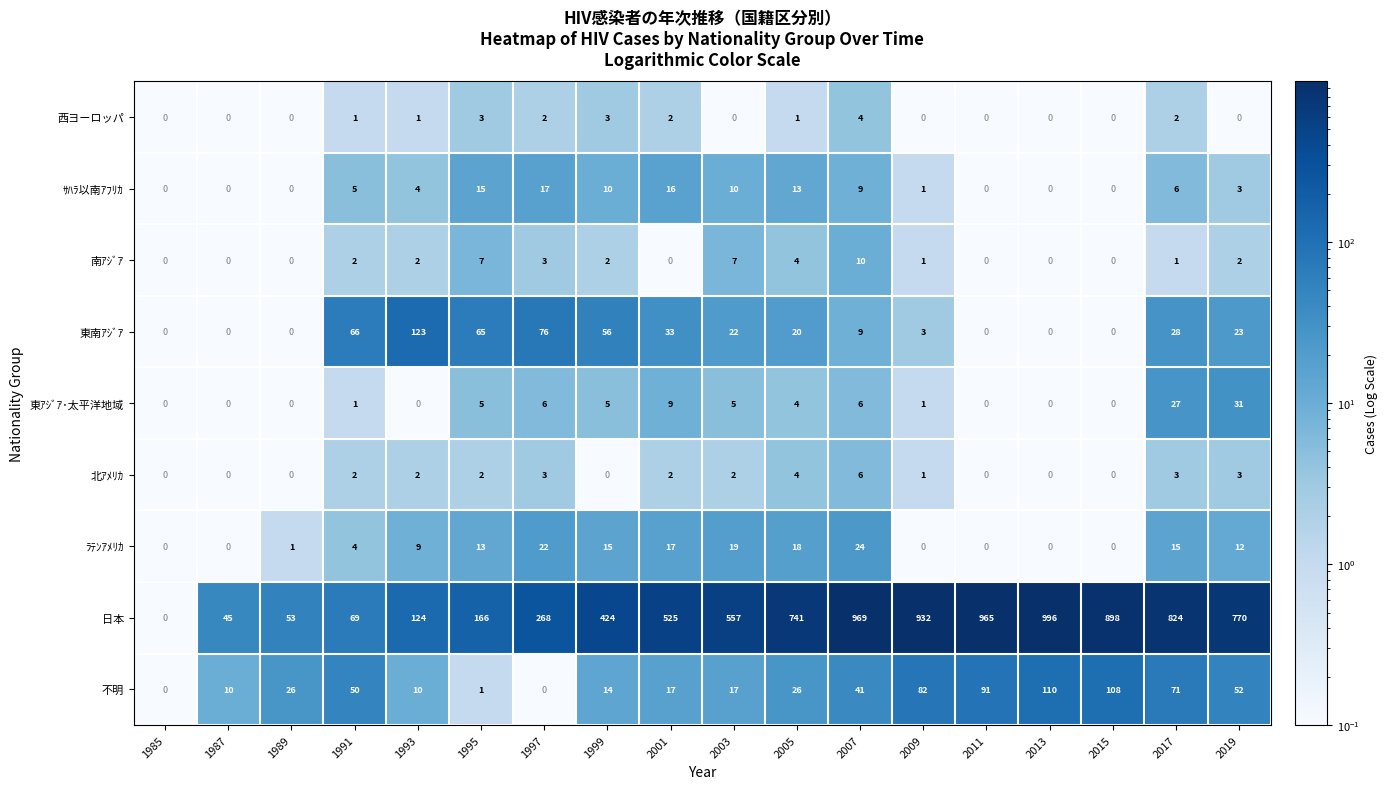

At which label is 東ｱｼﾞｱ･太平洋地域 closest to 15?

2001